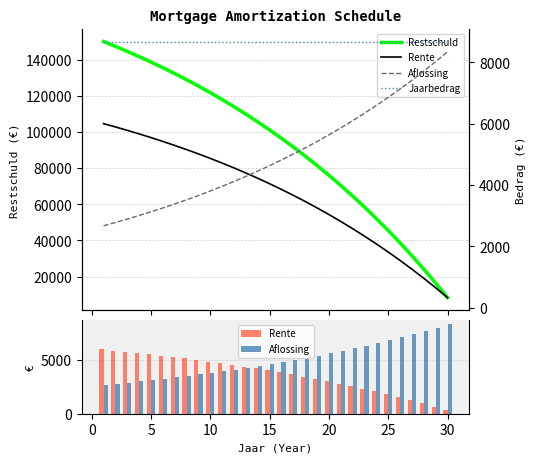

Which series has the widest spread of values?

Restschuld